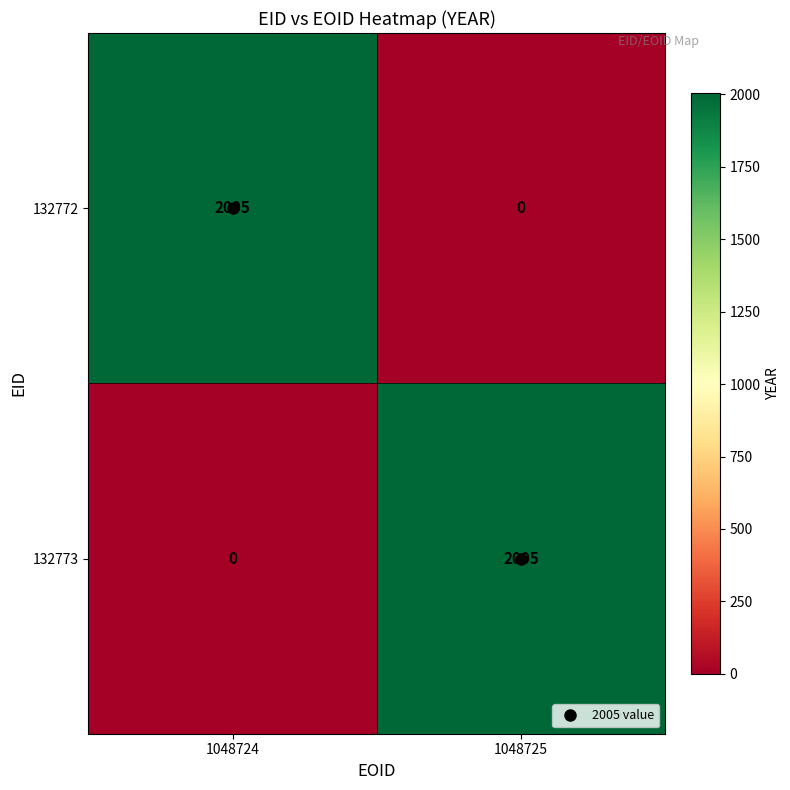

What is the maximum value shown in the chart?

2005